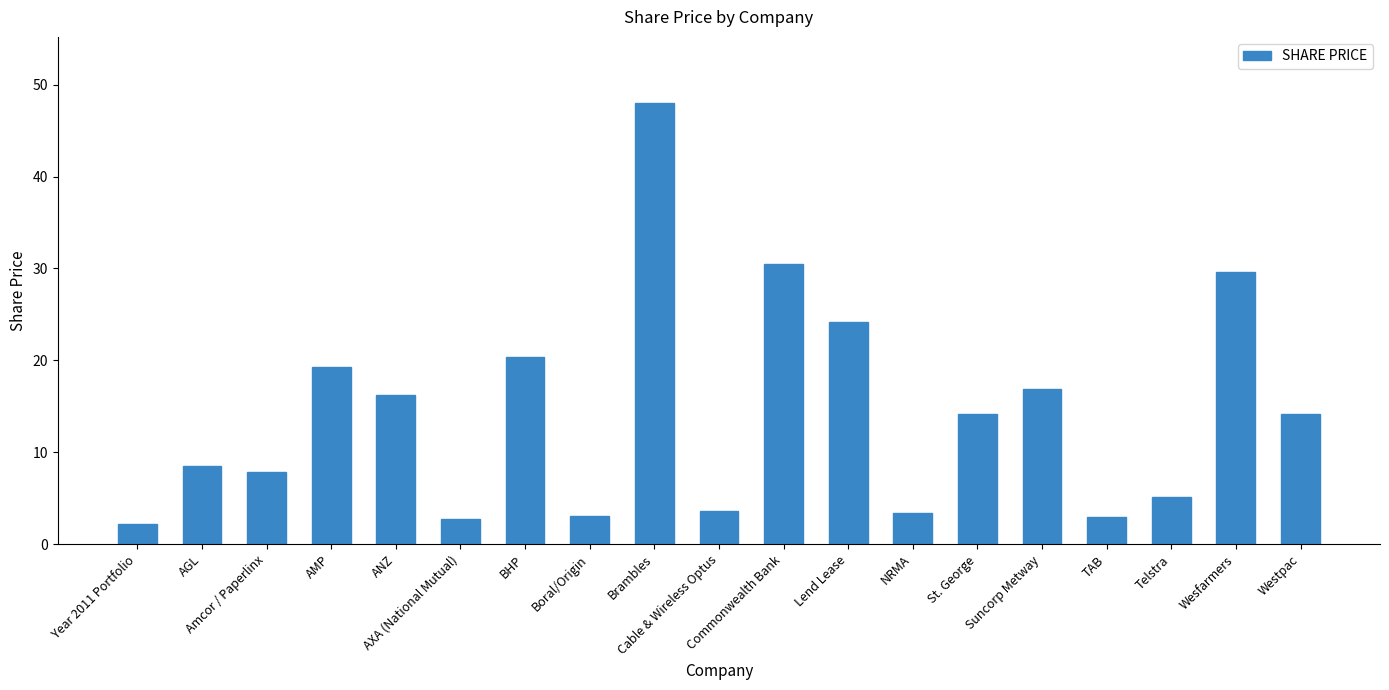

Which has a higher value, Westpac or Amcor / Paperlinx?

Westpac